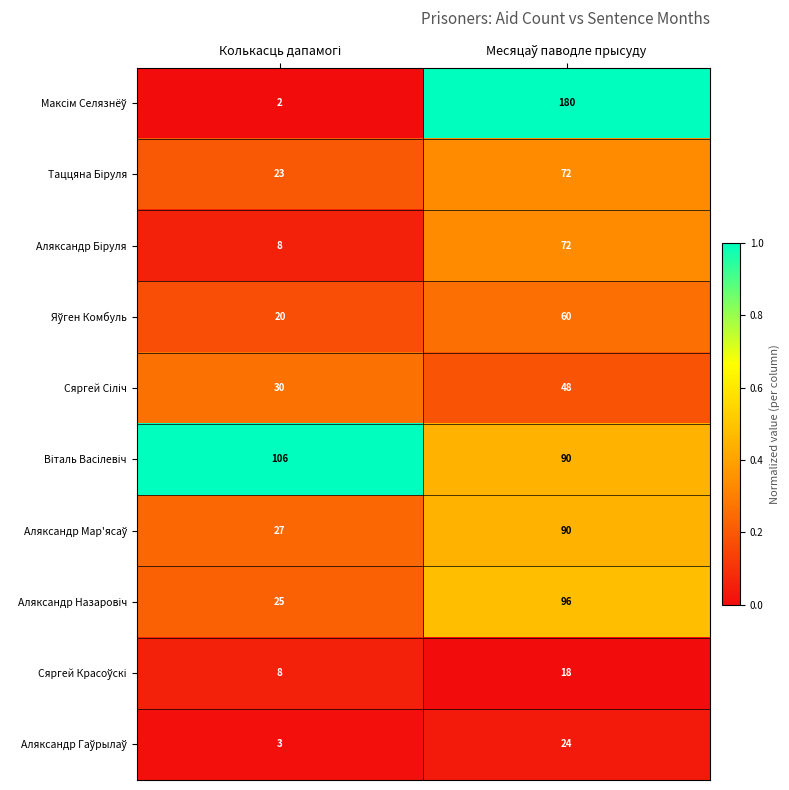

What is the maximum value shown in the chart?

180